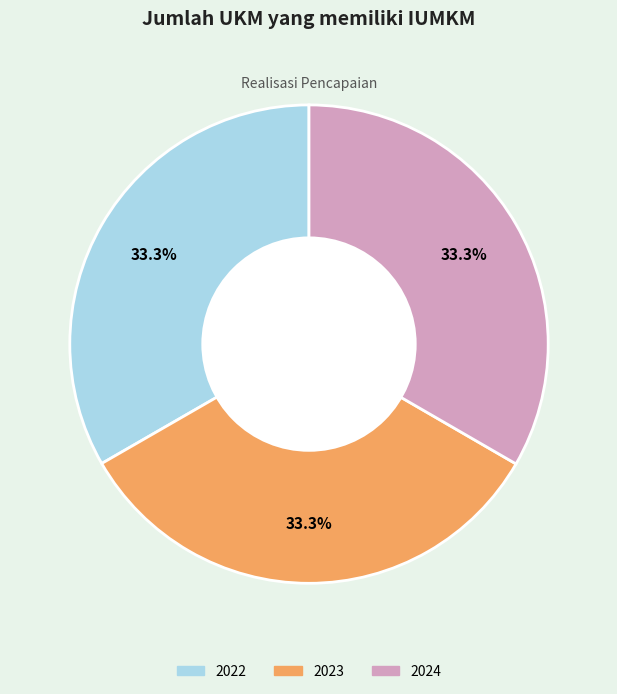

What is the ratio of the value at 2024 to the value at 2023?

1.0